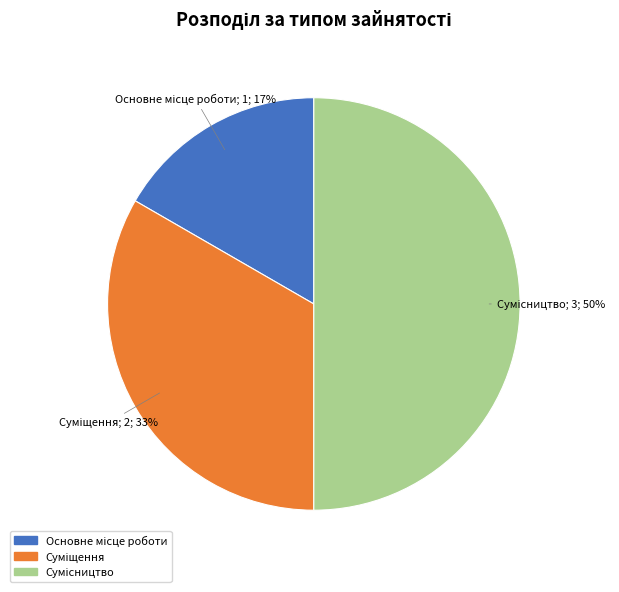

To the nearest percent, what is the difference between the largest and smallest slice percentages?

33%